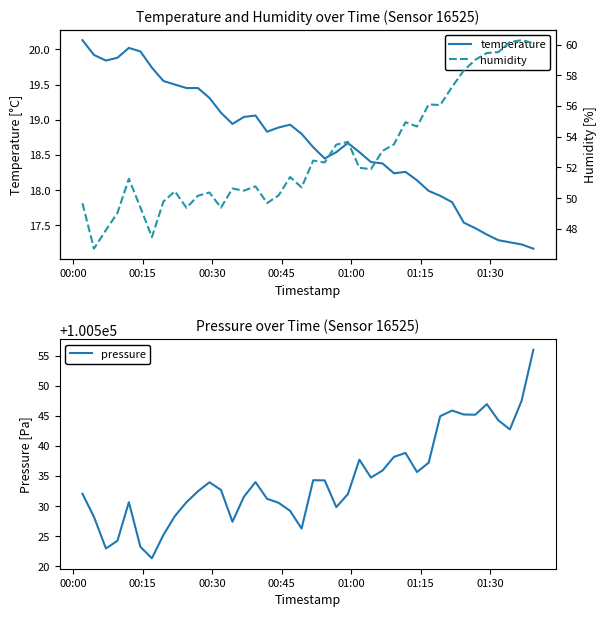

At how many categories does at least one series exceed 31025?

40